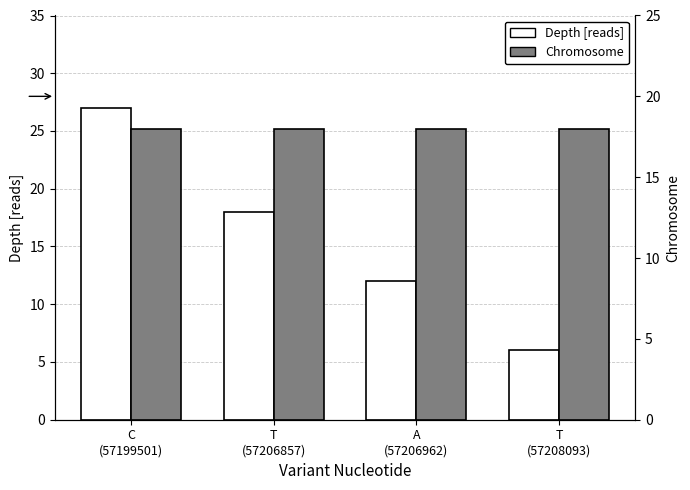

What is the spread (max minus min) of values at T
(57208093)?

12